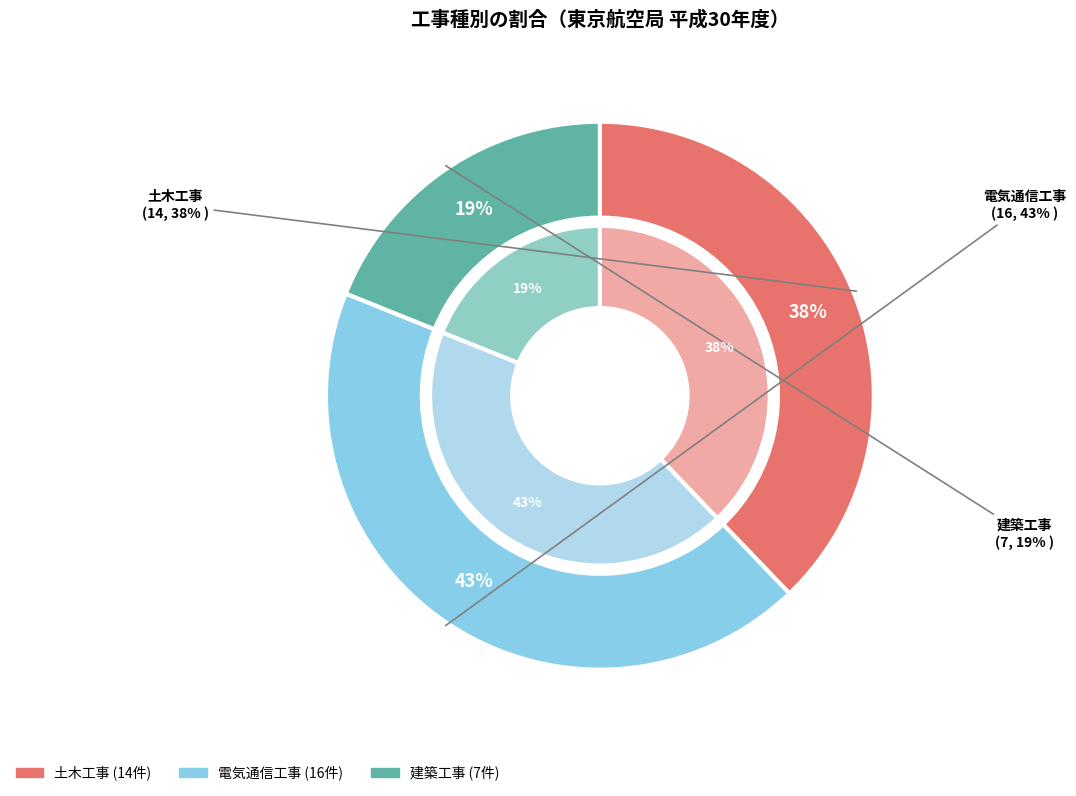

What is the total percentage of 建築工事 and 電気通信工事?

62.2%